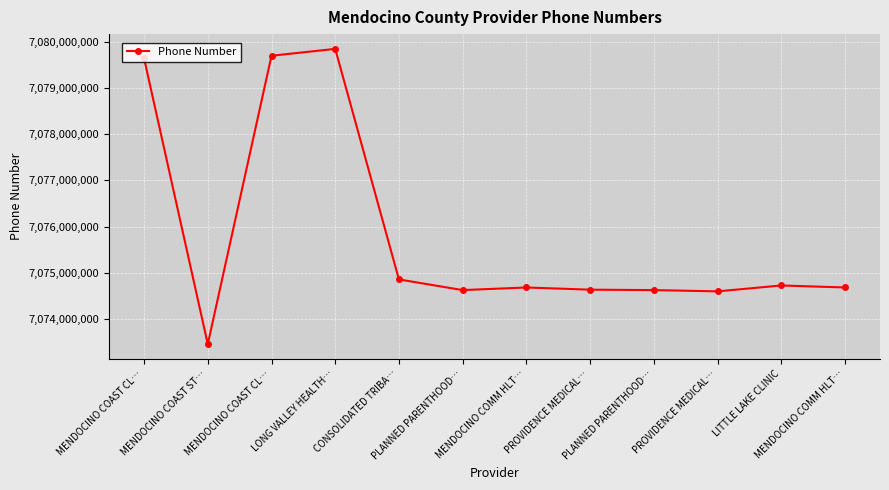

How many interior local valleys (lower than both neighbors) does the data have?

3